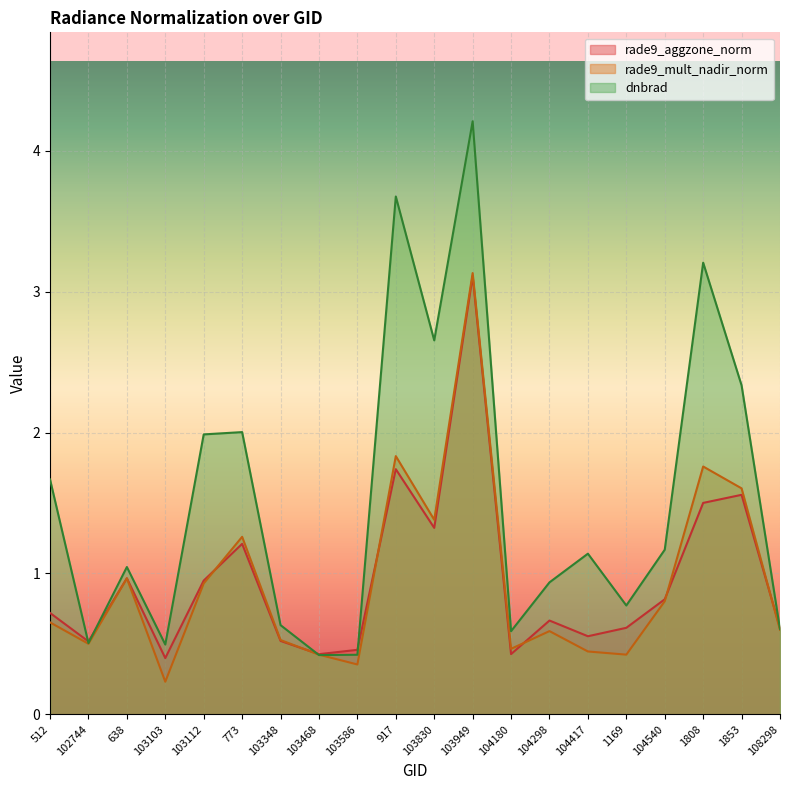

Reading left to right, transcribe all the data shown in this chart.

rade9_aggzone_norm: 512=0.7	102744=0.5	638=1.0	103103=0.4	103112=0.9	773=1.2	103348=0.5	103468=0.4	103586=0.5	917=1.7	103830=1.3	103949=3.1	104180=0.4	104298=0.7	104417=0.6	1169=0.6	104540=0.8	1808=1.5	1853=1.6	108298=0.6
rade9_mult_nadir_norm: 512=0.7	102744=0.5	638=1.0	103103=0.2	103112=0.9	773=1.3	103348=0.5	103468=0.4	103586=0.4	917=1.8	103830=1.4	103949=3.1	104180=0.5	104298=0.6	104417=0.4	1169=0.4	104540=0.8	1808=1.8	1853=1.6	108298=0.6
dnbrad: 512=1.7	102744=0.5	638=1.0	103103=0.5	103112=2.0	773=2.0	103348=0.6	103468=0.4	103586=0.4	917=3.7	103830=2.7	103949=4.2	104180=0.6	104298=0.9	104417=1.1	1169=0.8	104540=1.2	1808=3.2	1853=2.3	108298=0.6